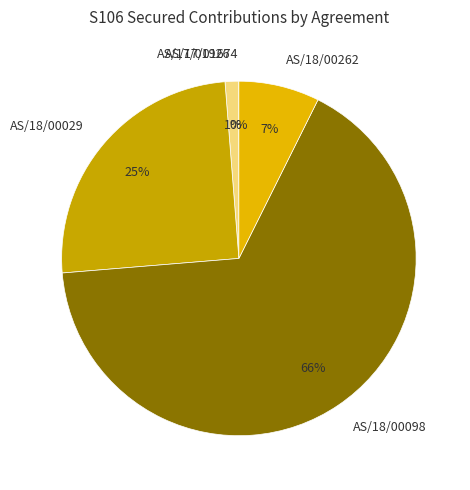

Does any single category account for the majority?

Yes